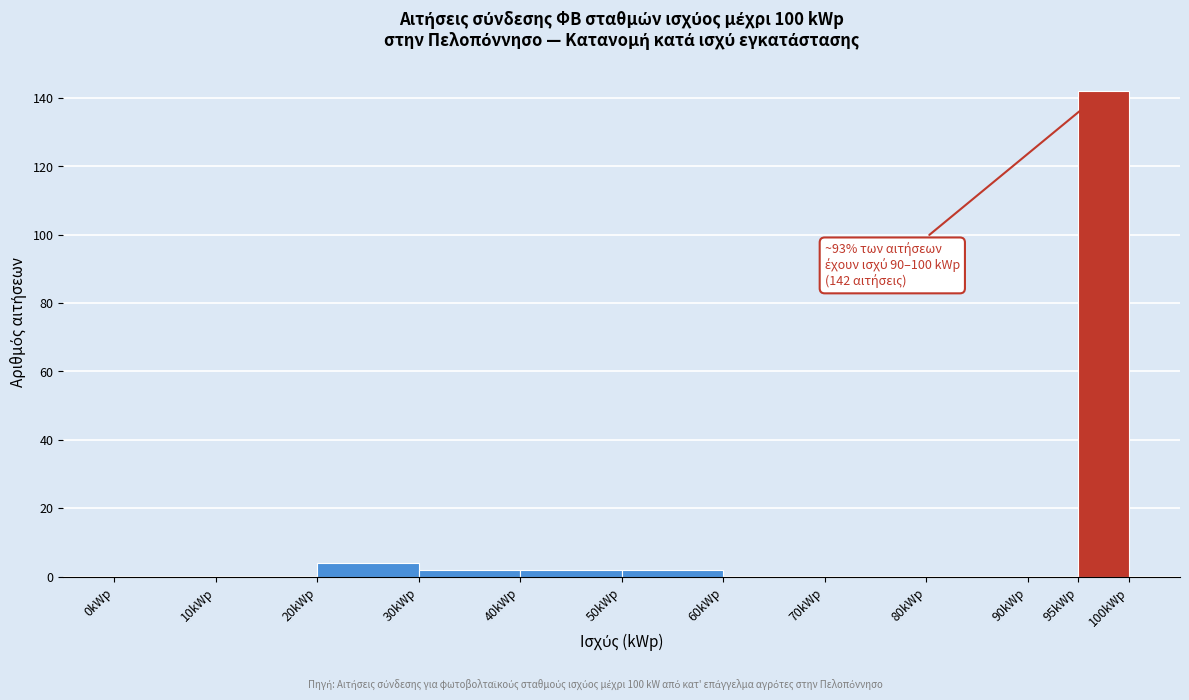

Over which range of the x-axis is the bar tallest?

95 to 100